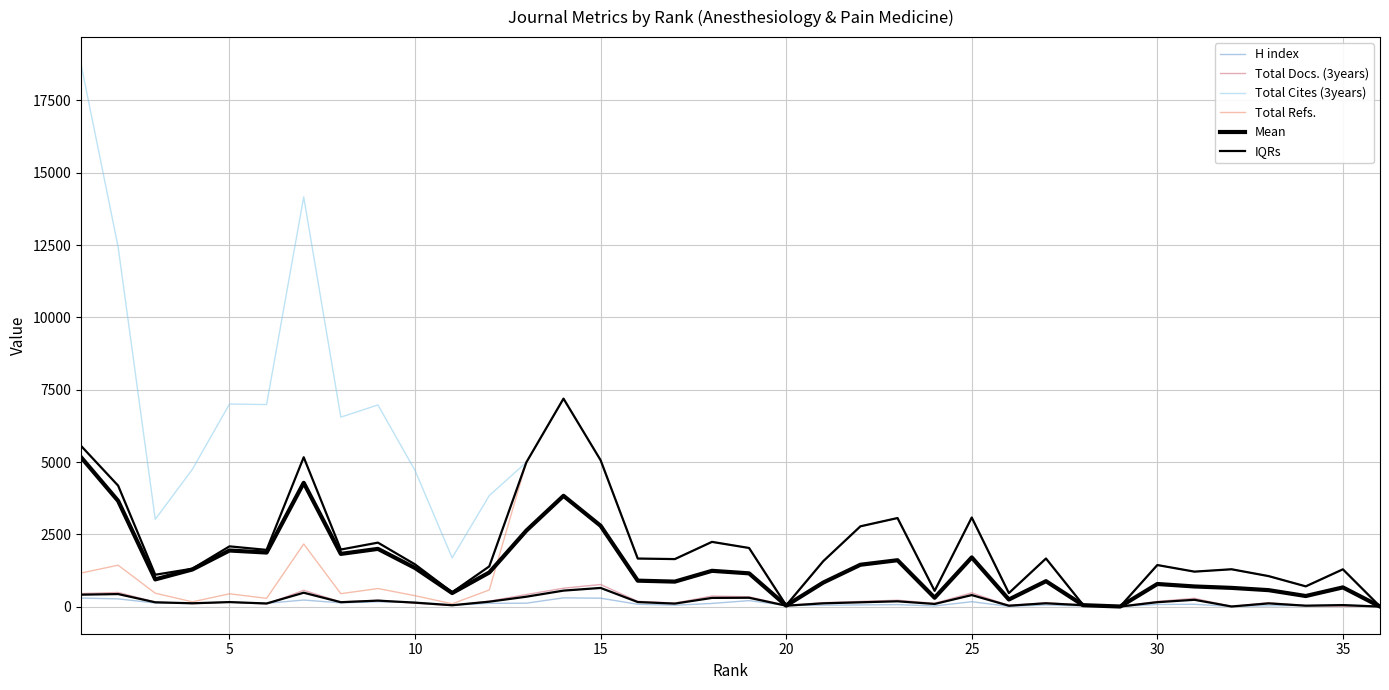

Between 20 and 35, which series saw the biggest shift?

Total Cites (3years)